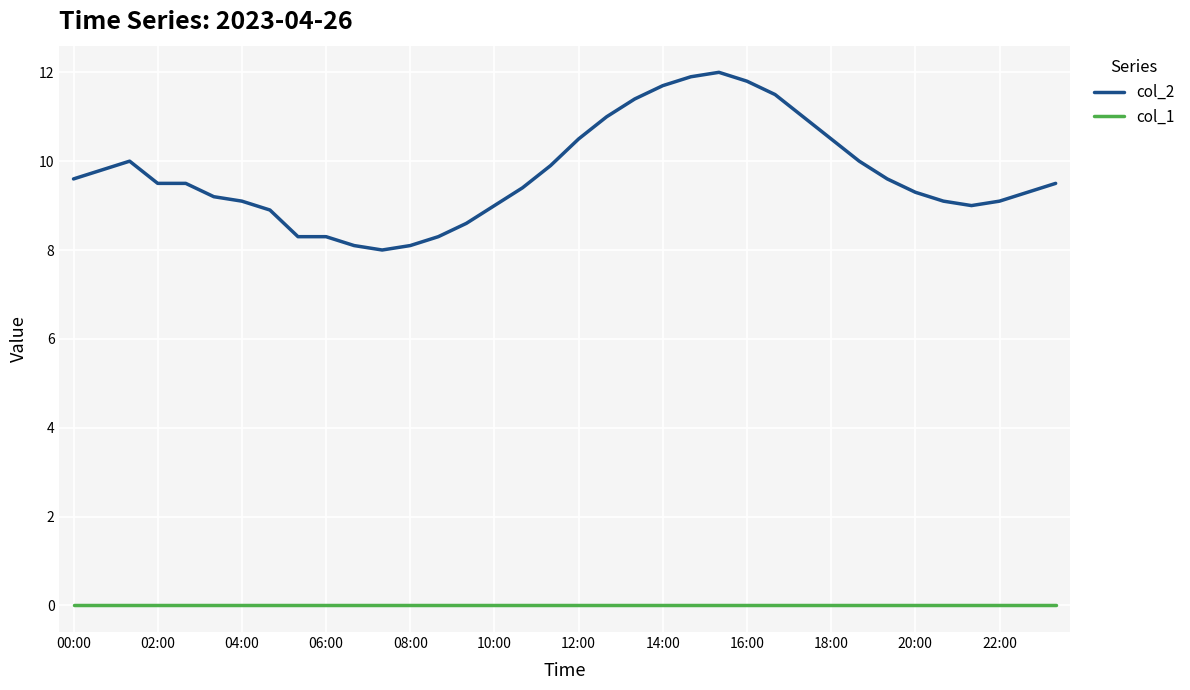

What is the difference between the maximum and minimum values in the col_2 series?

4.0